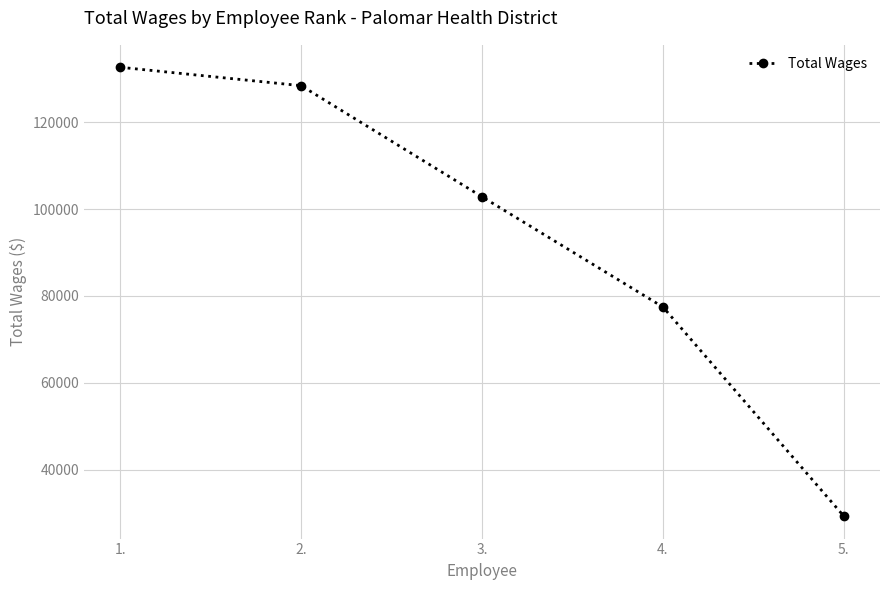

Reading right to left, list all the values displayed in this chart.

5.=29347	4.=77466	3.=102821	2.=128384	1.=132619